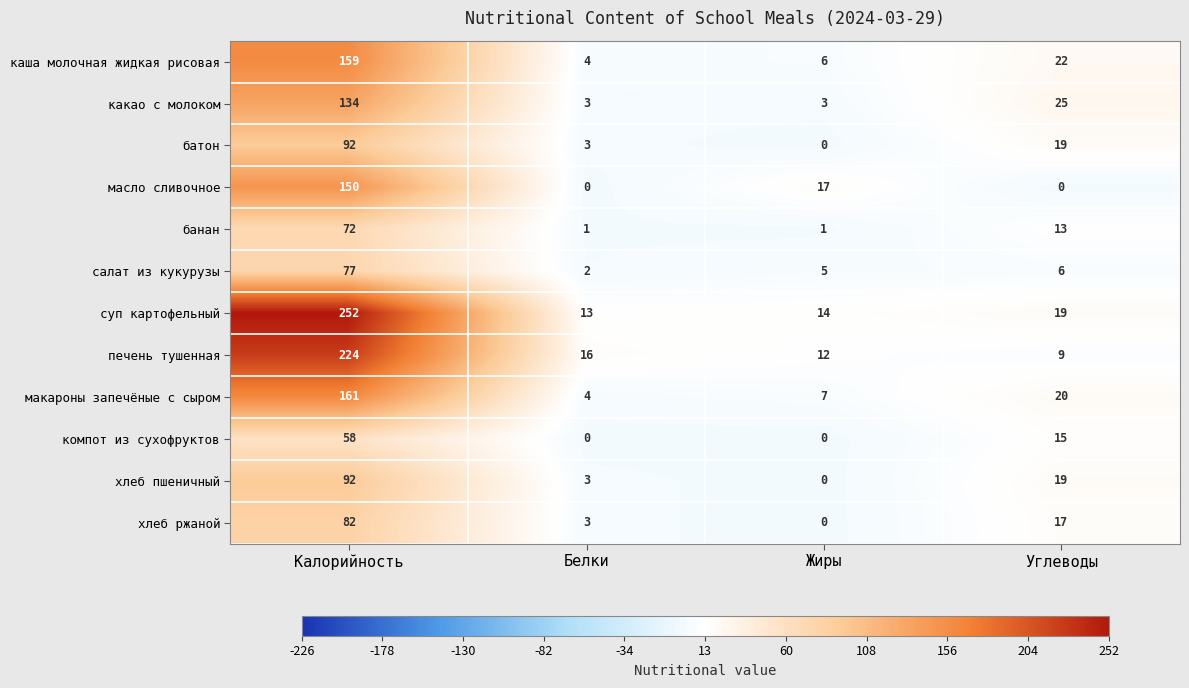

Count the number of data series in this chart.

12